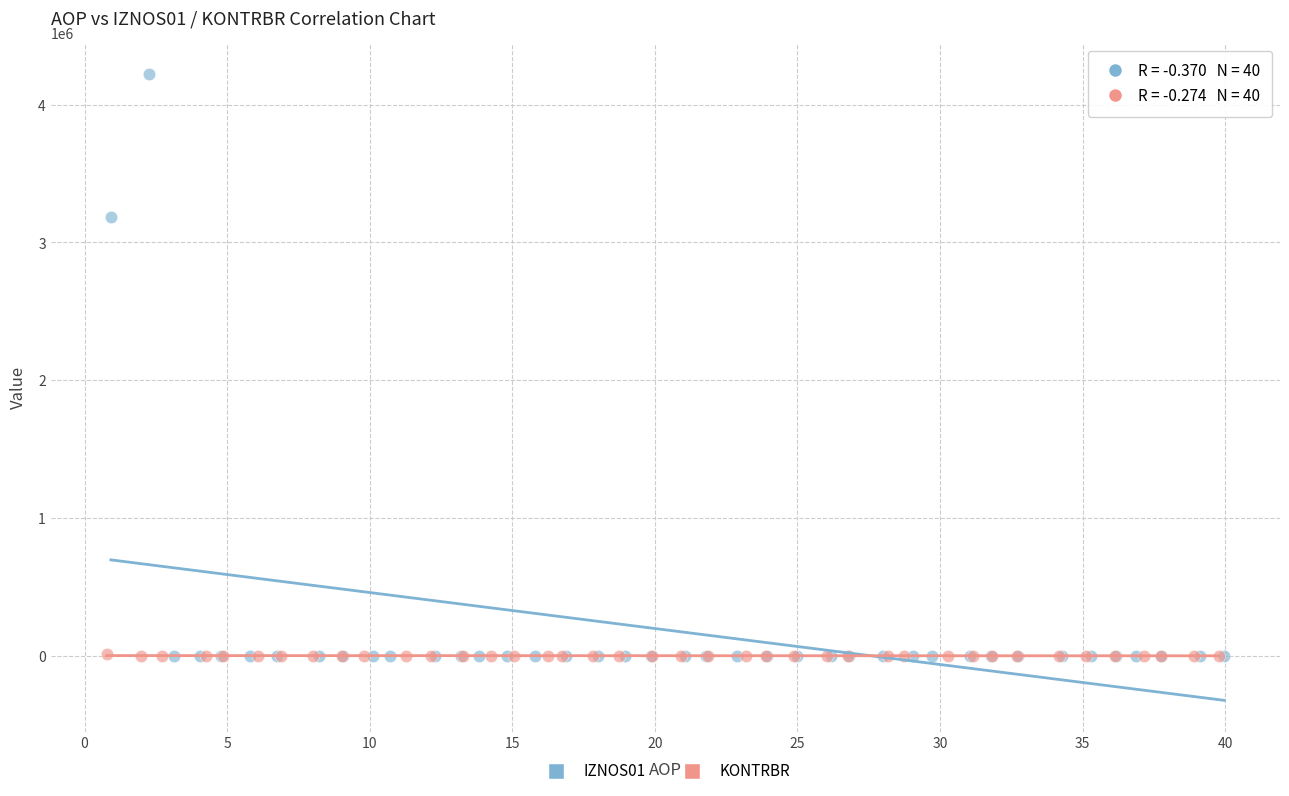

Which series reaches the maximum Y coordinate?

IZNOS01